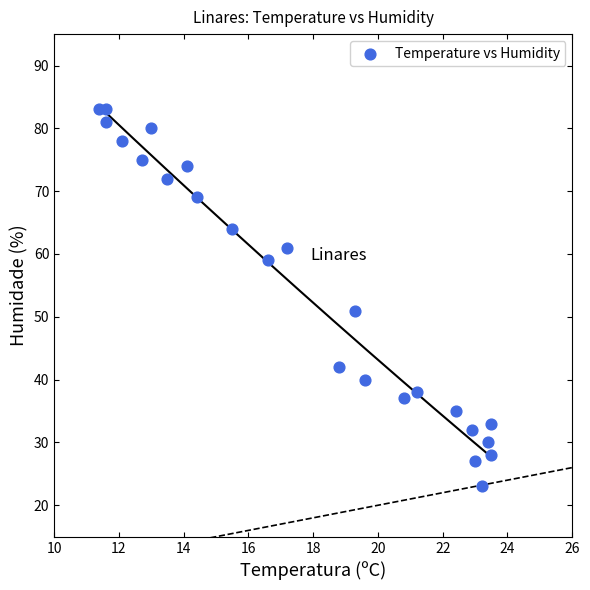

What Y value in the scatter plot is closest to 53?

51